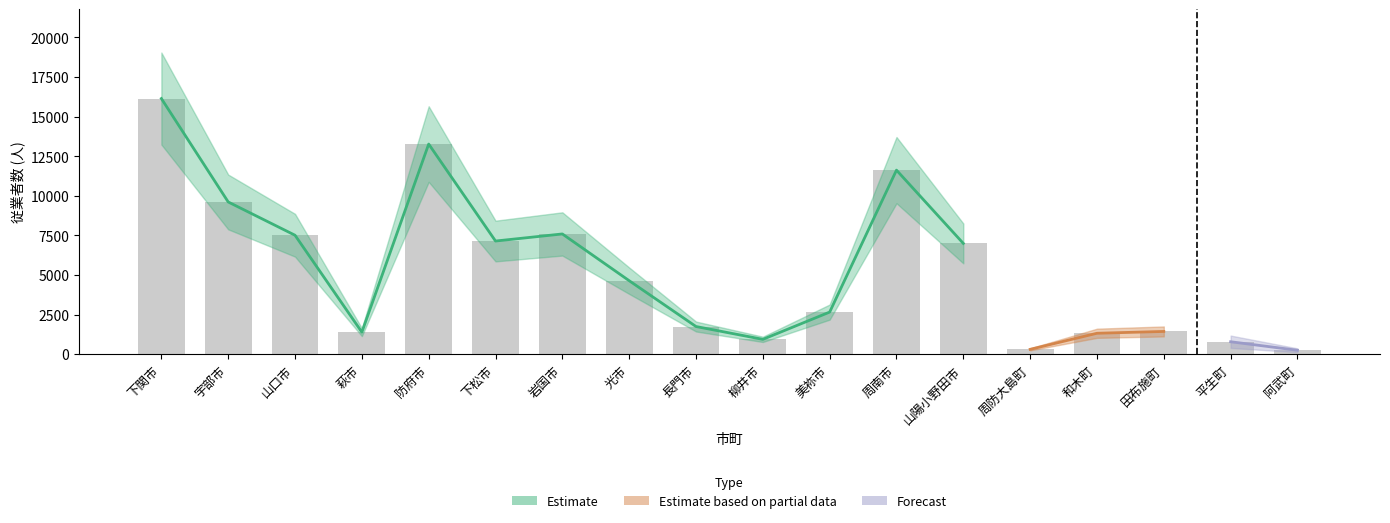

List the labels in order of value, smallest first.

阿武町, 周防大島町, 平生町, 柳井市, 和木町, 萩市, 田布施町, 長門市, 美祢市, 光市, 山陽小野田市, 下松市, 山口市, 岩国市, 宇部市, 周南市, 防府市, 下関市